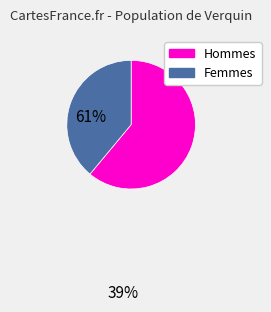

Is there any slice that represents more than half of the pie?

Yes